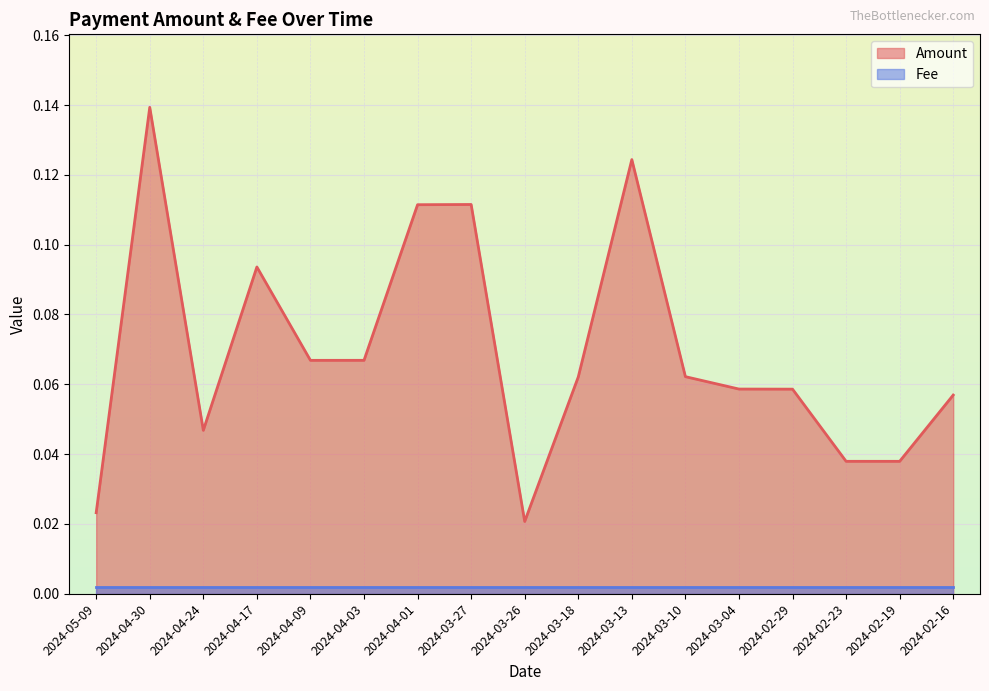

At which category does the chart reach its peak across all series?

2024-04-30